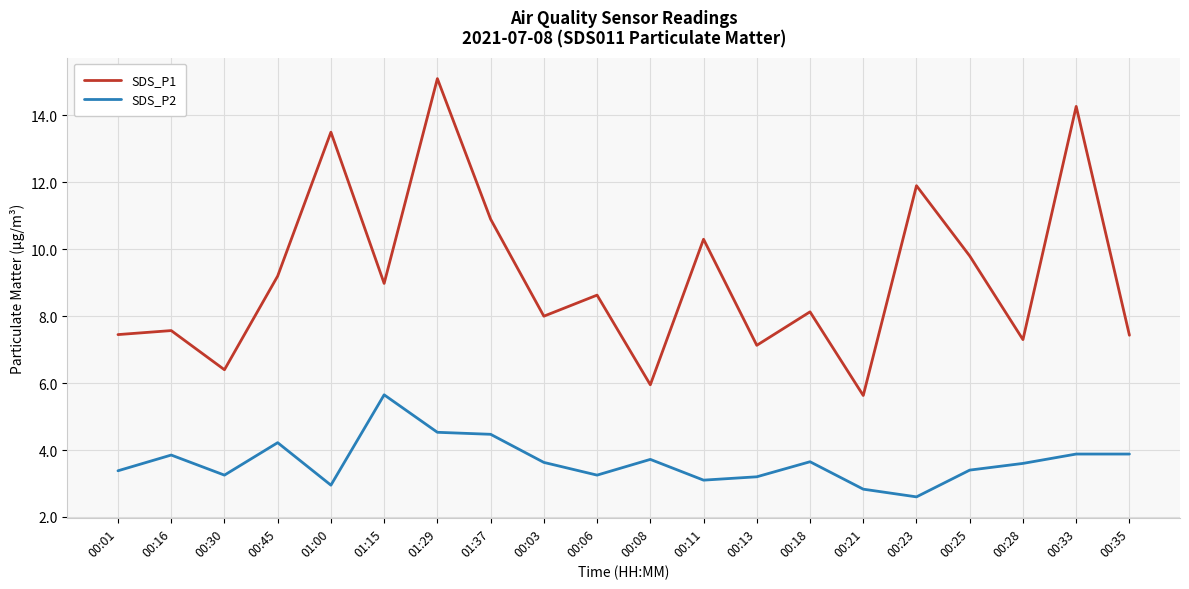

Which series has the largest total across all categories?

SDS_P1